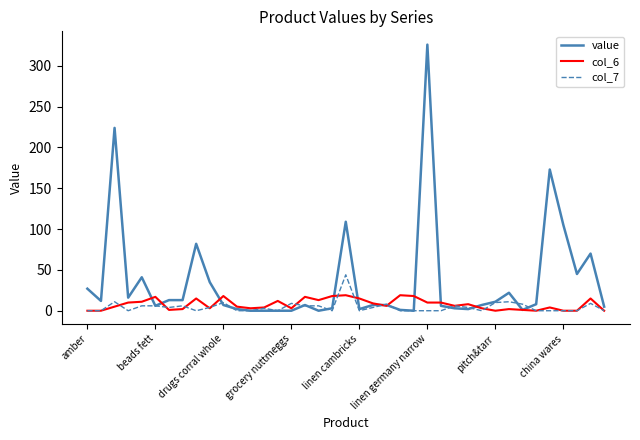

Which series has the largest total across all categories?

value